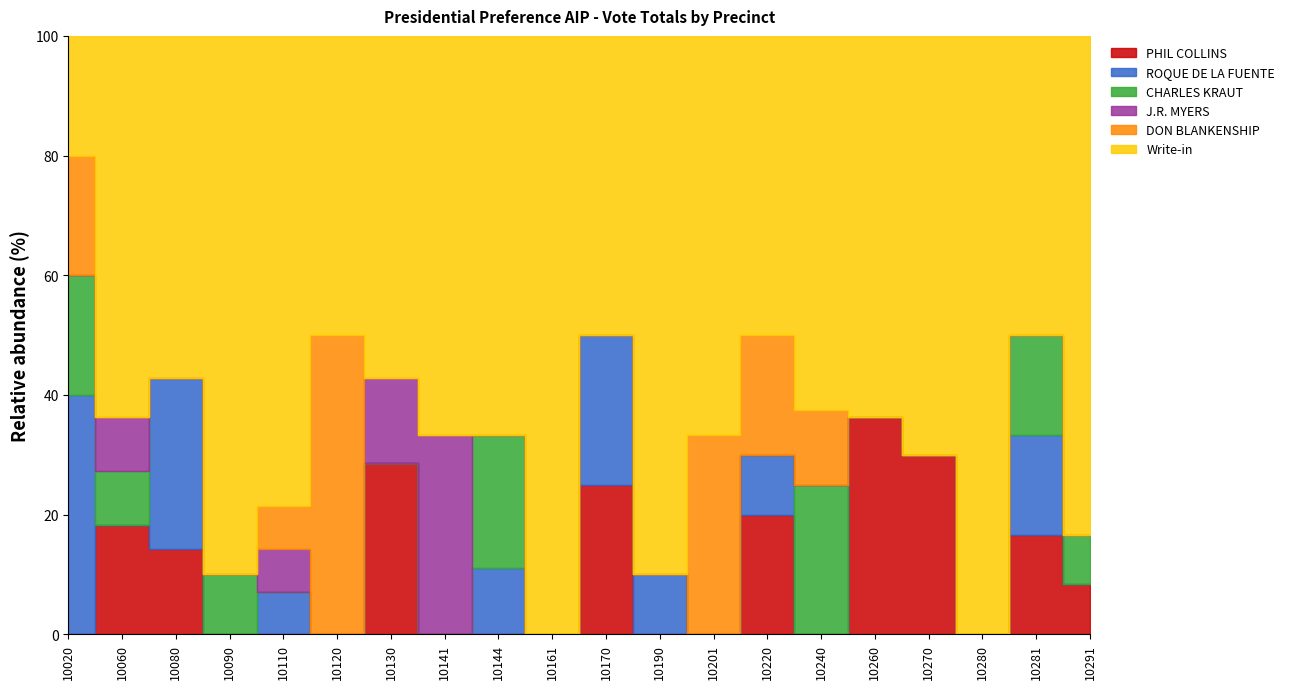

Is it true that Write-in equals 11 at 10110?

True